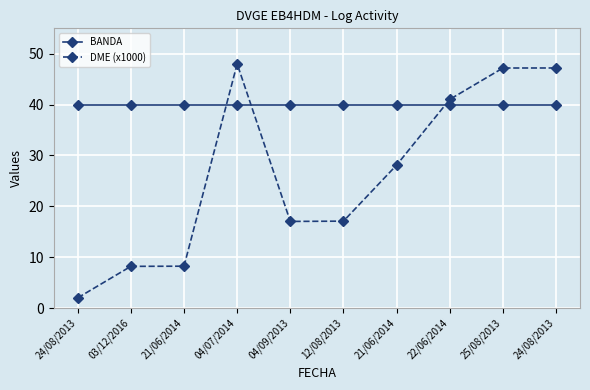

What value does the BANDA series have at 25/08/2013?

40.0